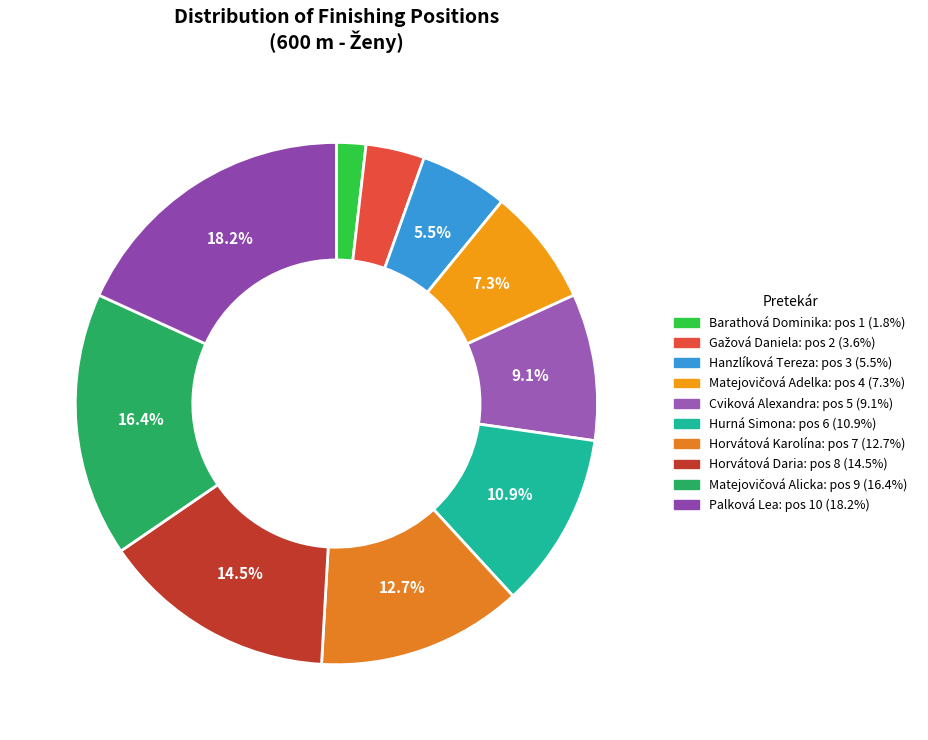

How many segments does this pie chart have?

10